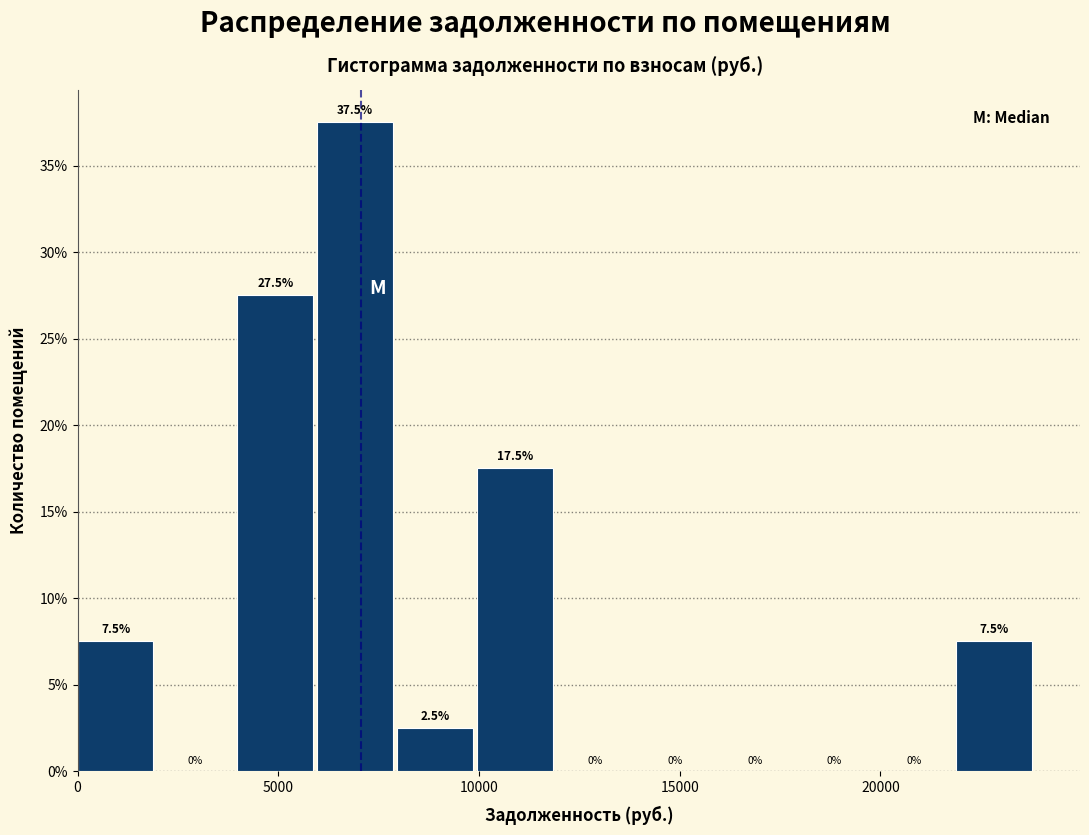

Around what value on the x-axis is the tallest bar? Give the approximate position of its centre, as read against the axis.

7000